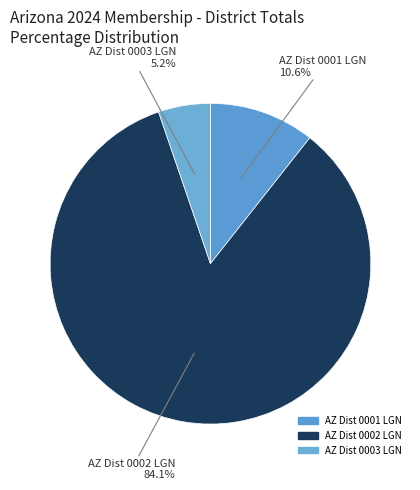

What percentage is the AZ Dist 0002 LGN slice, to the nearest percent?

84%